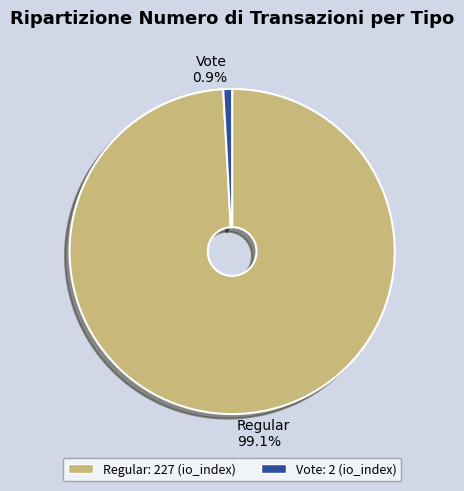

Does Regular account for over 50% of the chart?

Yes